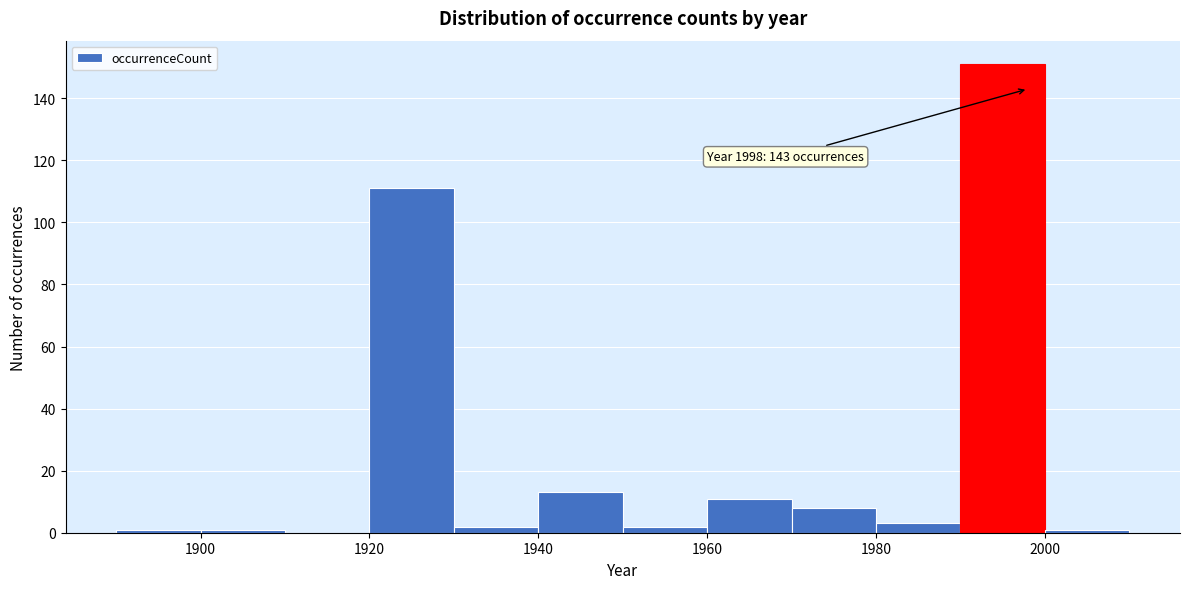

Over which range of the x-axis is the bar tallest?

1990 to 2000